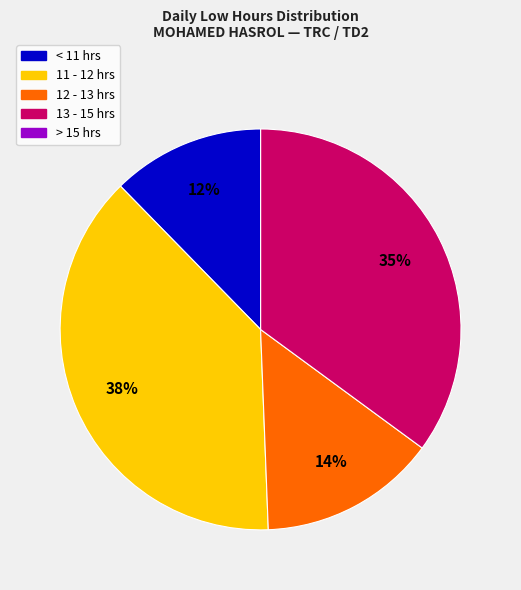

Is there any slice that represents more than half of the pie?

No